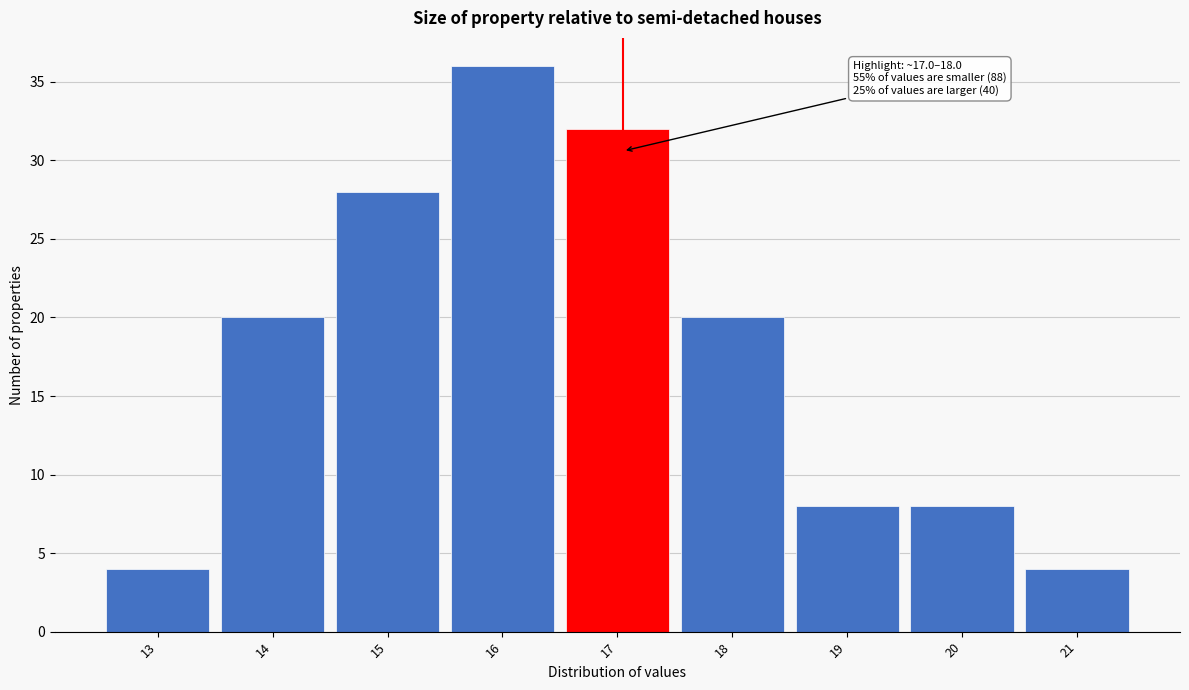

Reading left to right, extract all data points from this chart.

13=4	14=20	15=28	16=36	17=32	18=20	19=8	20=8	21=4